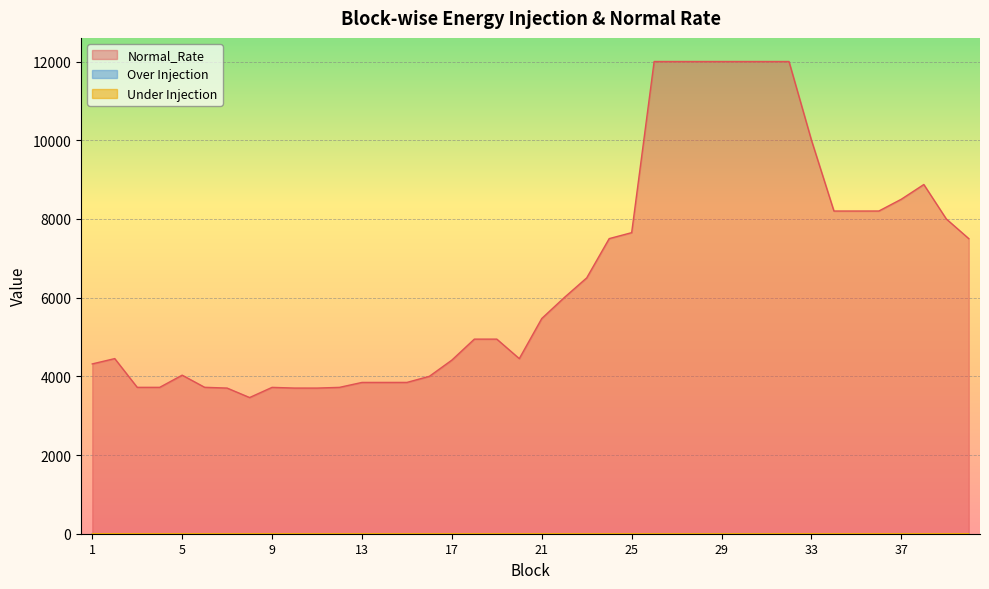

Rank the categories by Normal_Rate value from lowest to highest.

8, 7, 11, 10, 9, 12, 3, 4, 6, 13, 14, 15, 16, 5, 1, 17, 20, 2, 18, 19, 21, 22, 23, 40, 24, 25, 39, 35, 34, 36, 37, 38, 33, 26, 27, 28, 29, 30, 31, 32